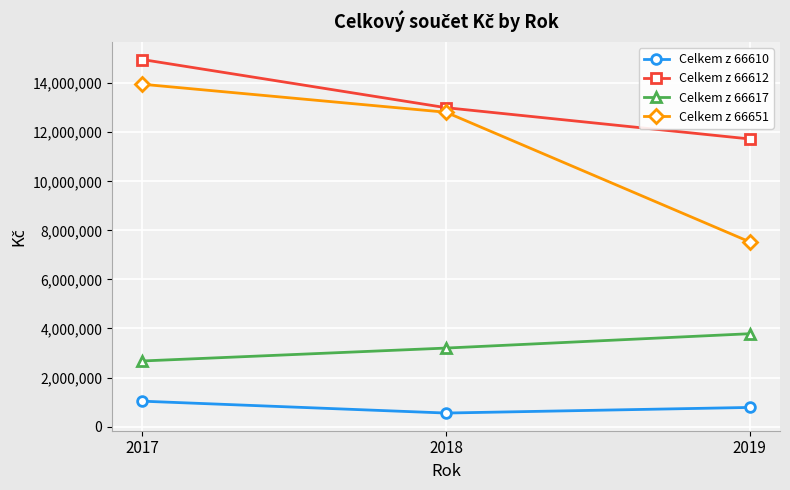

Reading right to left, what are all the values shown in this chart?

Celkem z 66610: 2019=779411	2018=550678	2017=1034615
Celkem z 66612: 2019=11728551	2018=13003709	2017=14967387
Celkem z 66617: 2019=3786008	2018=3200654	2017=2674427
Celkem z 66651: 2019=7532627	2018=12817915	2017=13959596